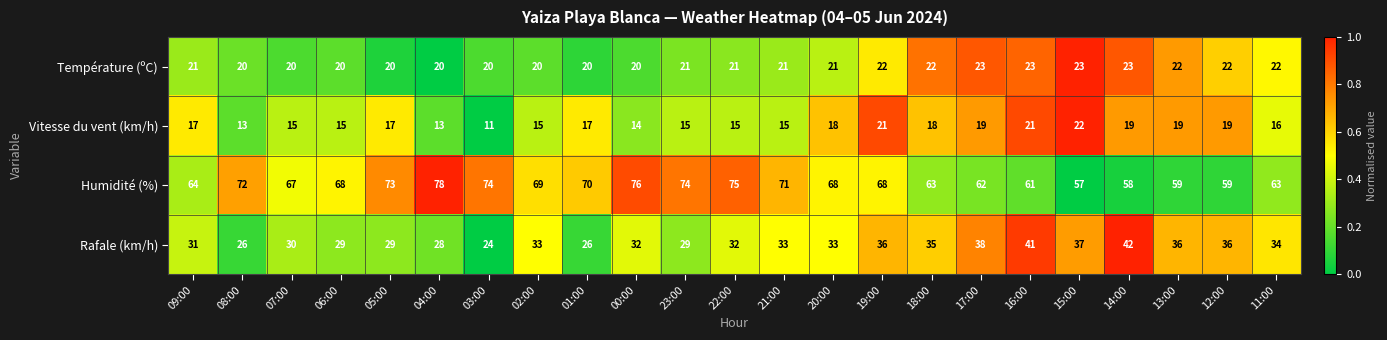

At which label is Vitesse du vent (km/h) closest to 16?

11:00